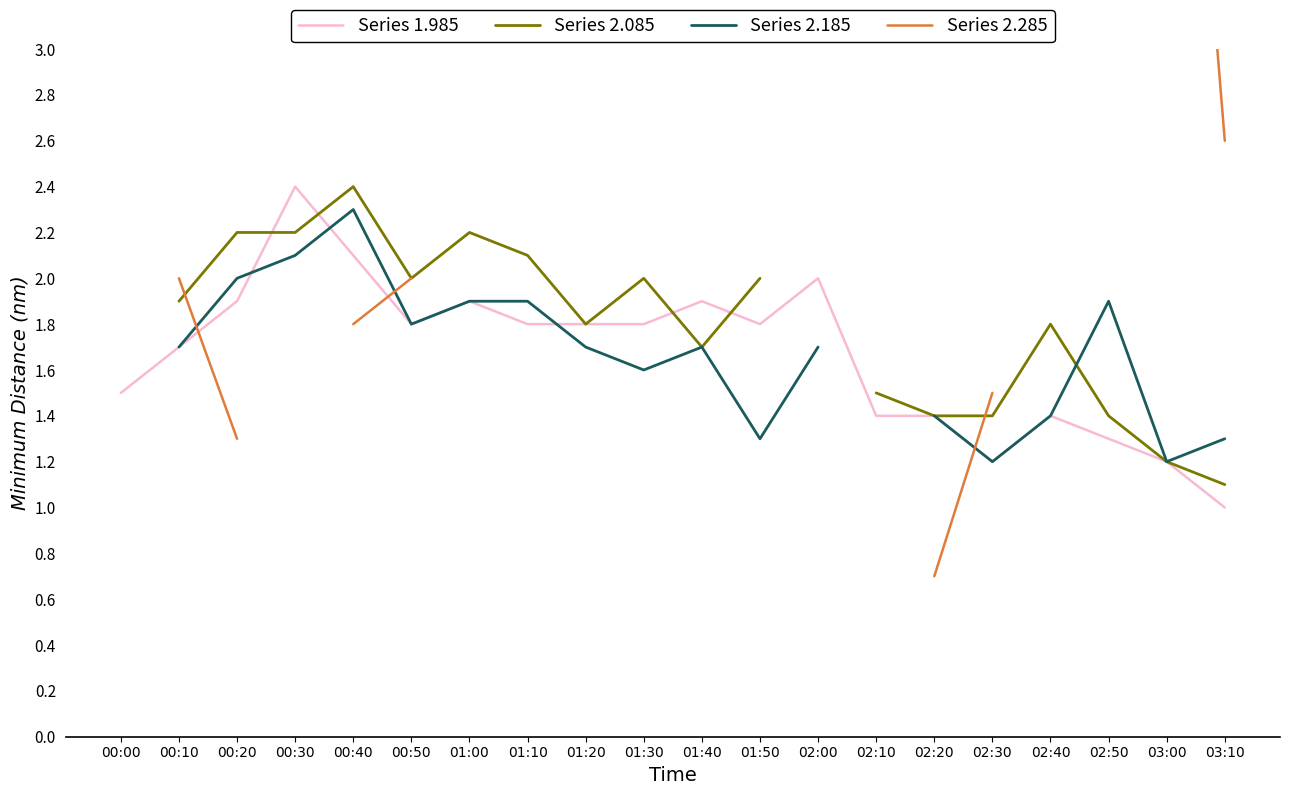

What is the label of the 10th point from the left?

01:30